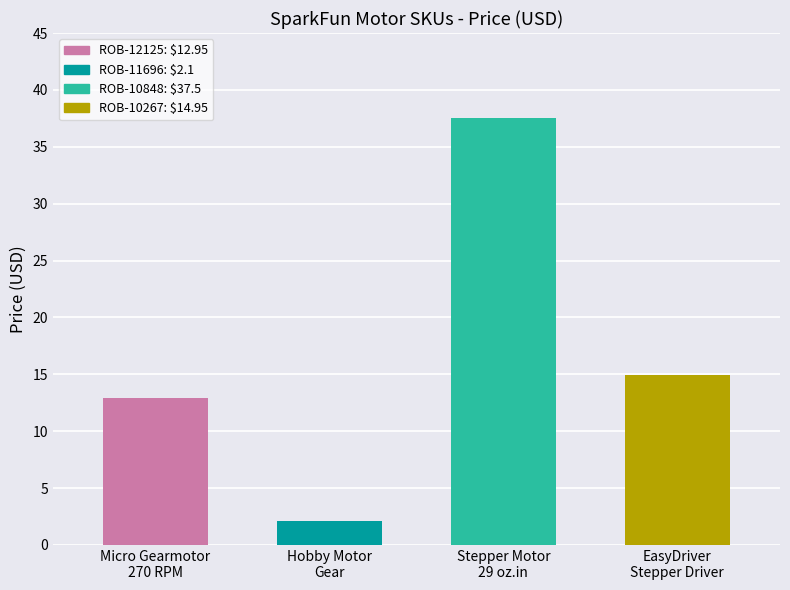

At which label is the value closest to 19?

ROB-10267